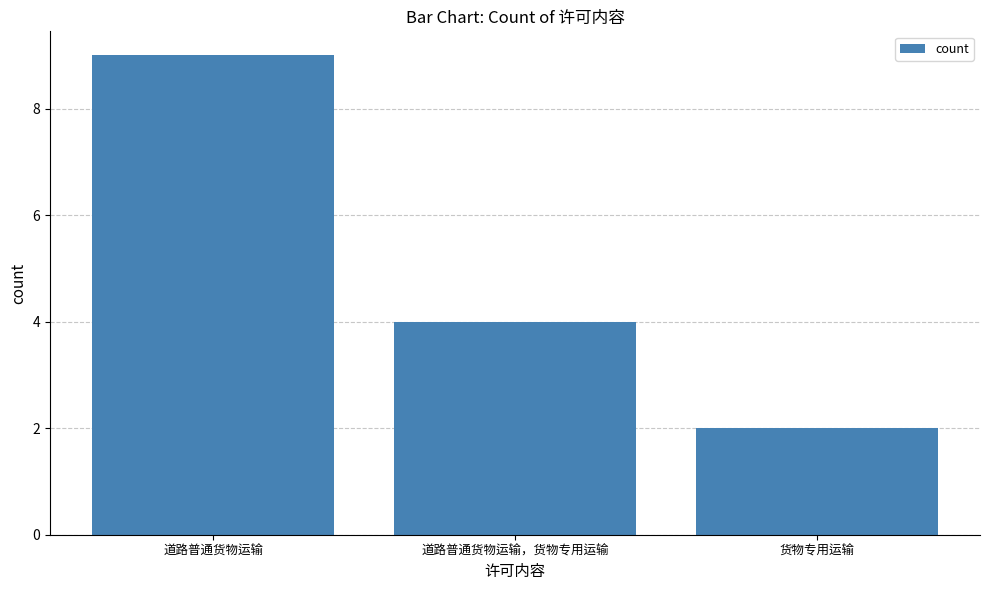

How many values are between 2 and 9?

3